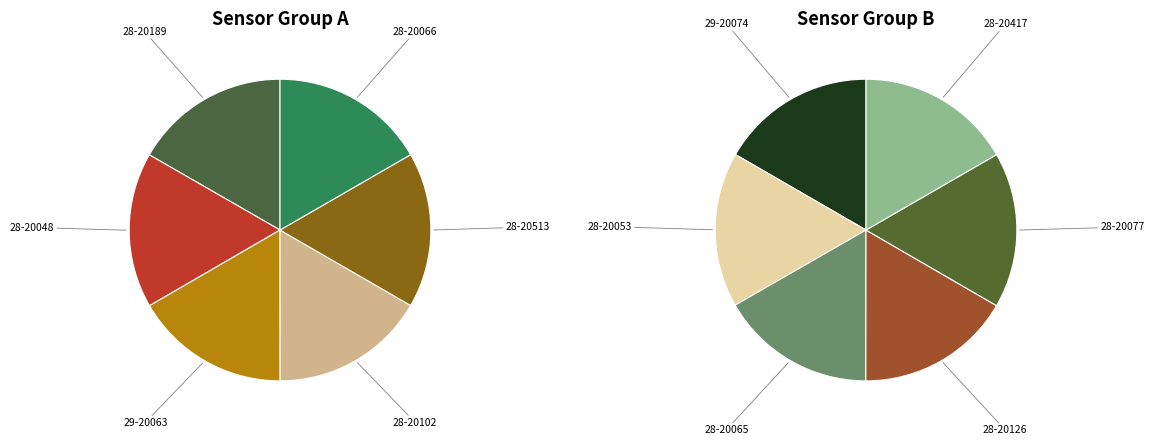

How many slices are in this pie chart?

12